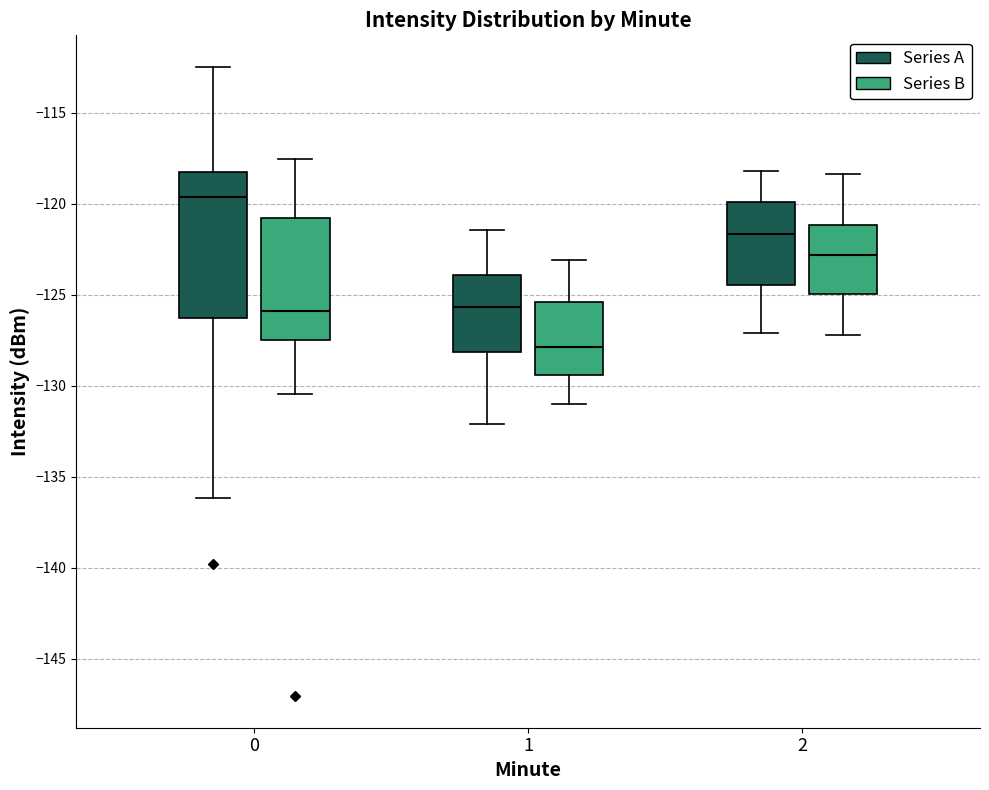

Reading left to right, transcribe this box plot: for each box, give where its median line is, the range the box spans, and where its two whiskers end, as read against the y-axis. The values are not printed on the chart, so give them approximately, as read against the axis.

0 (Series A): median -119.5, box -126.5 to -118.5, whiskers -136.0 to -112.5
0 (Series B): median -126.0, box -127.5 to -121.0, whiskers -130.5 to -117.5
1 (Series A): median -125.5, box -128.0 to -124.0, whiskers -132.0 to -121.5
1 (Series B): median -128.0, box -129.5 to -125.5, whiskers -131.0 to -123.0
2 (Series A): median -121.5, box -124.5 to -120.0, whiskers -127.0 to -118.0
2 (Series B): median -123.0, box -125.0 to -121.0, whiskers -127.0 to -118.5